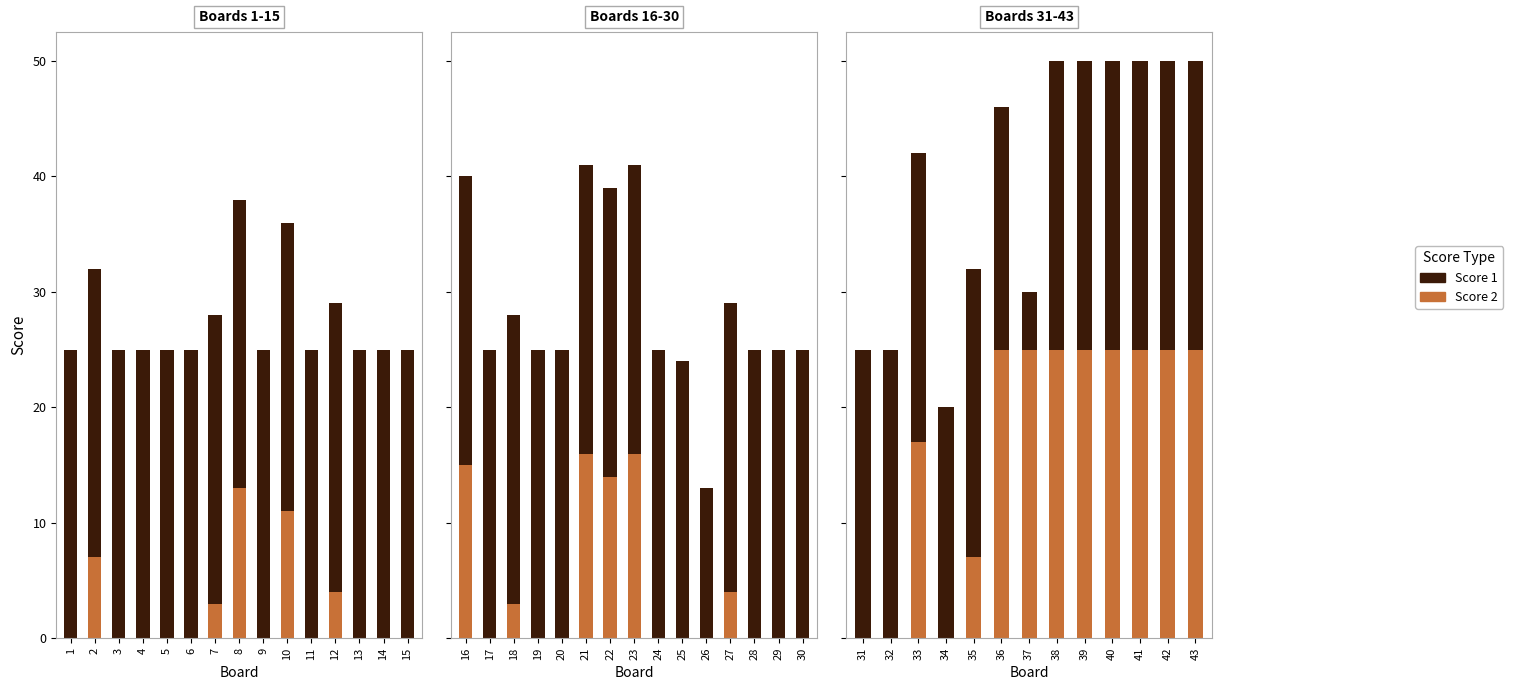

How many values in the Score 1 series are below 25?

3